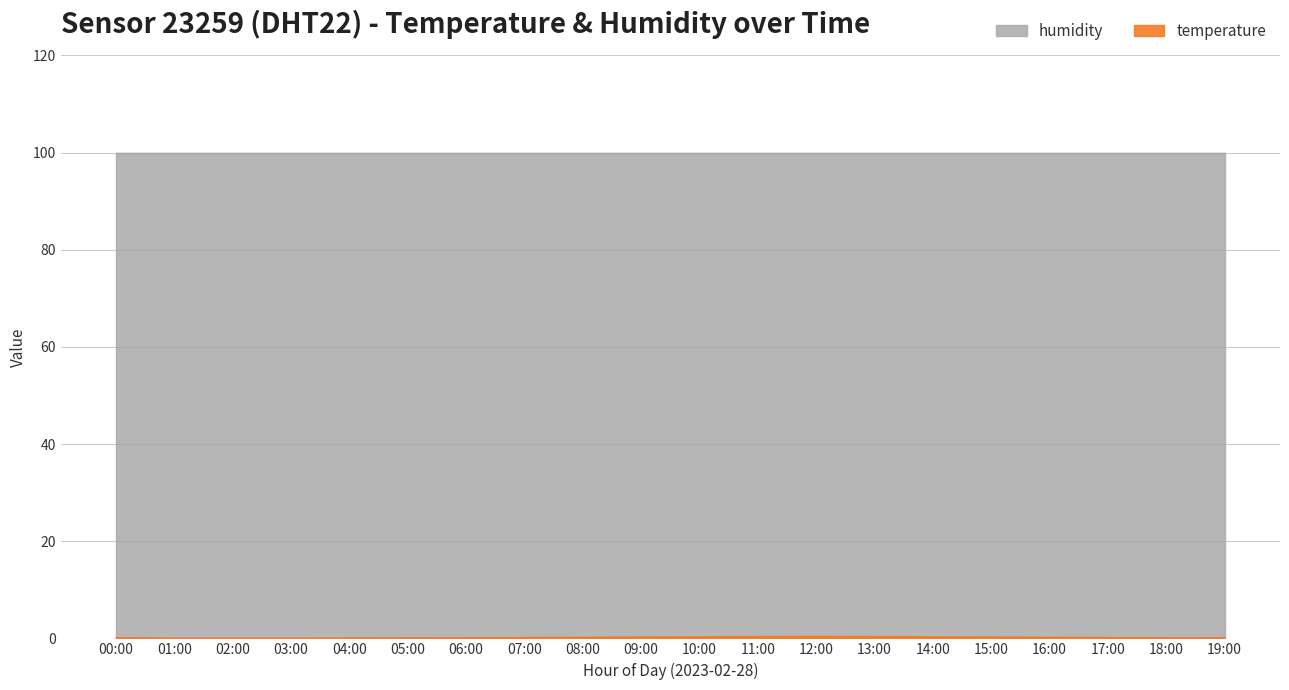

True or false: the data shows 0.2 at 07:00.

True